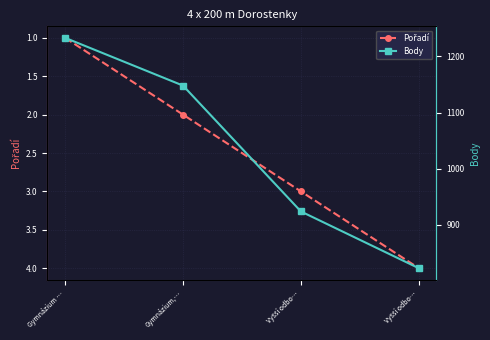

Is it true that Pořadí equals 0 at Gymnázium …?

False